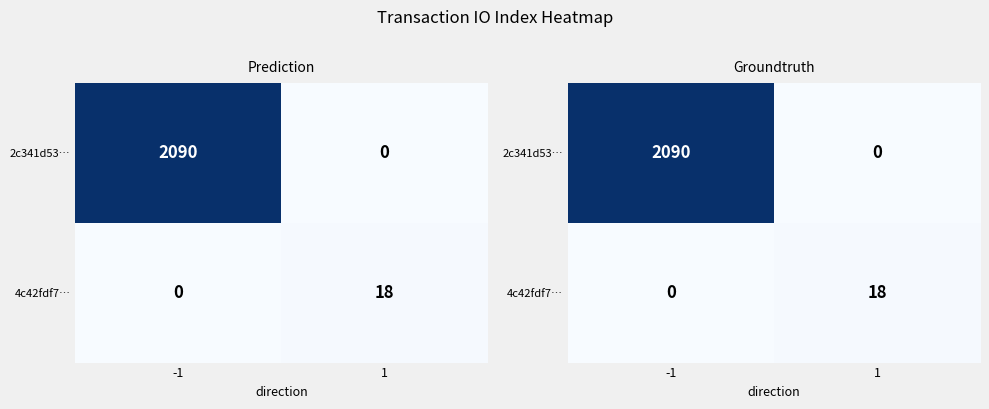

At which category does the chart reach its minimum across all series?

1